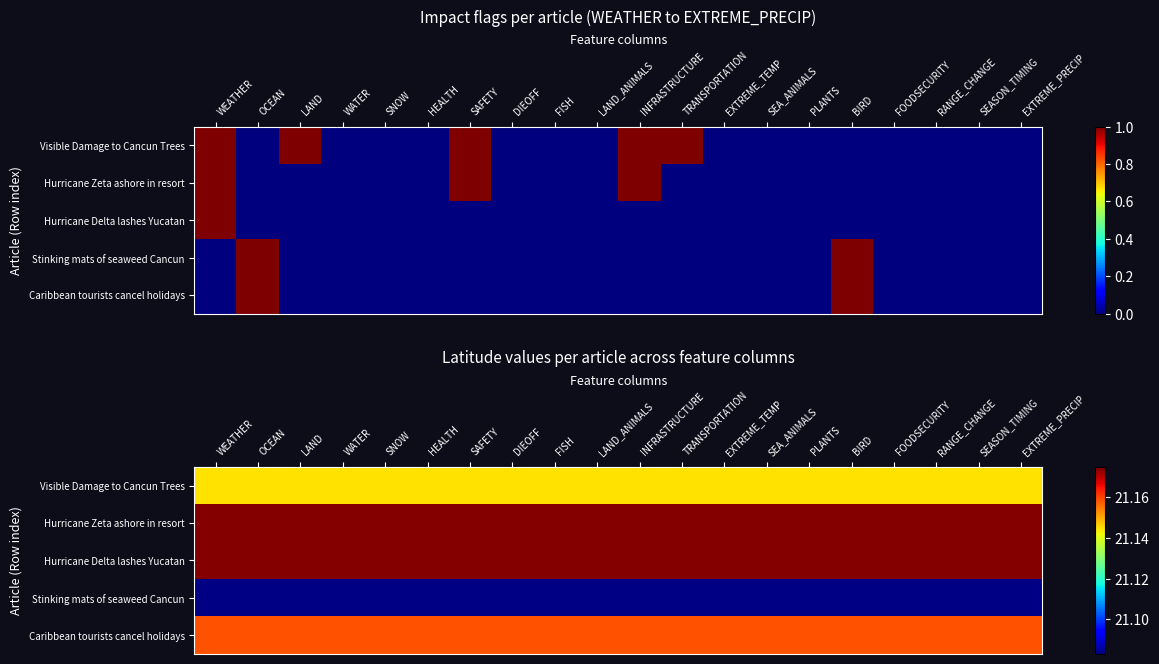

Which label corresponds to the largest value in the chart?

WEATHER